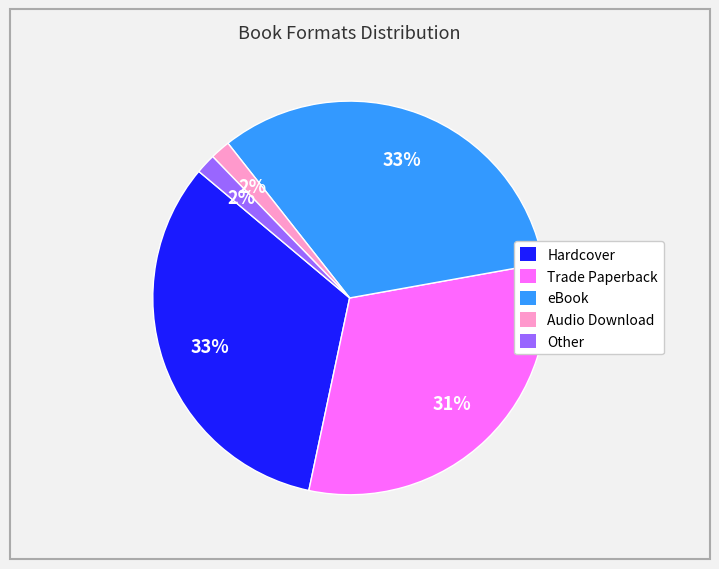

To the nearest percent, what is the average slice percentage?

20%